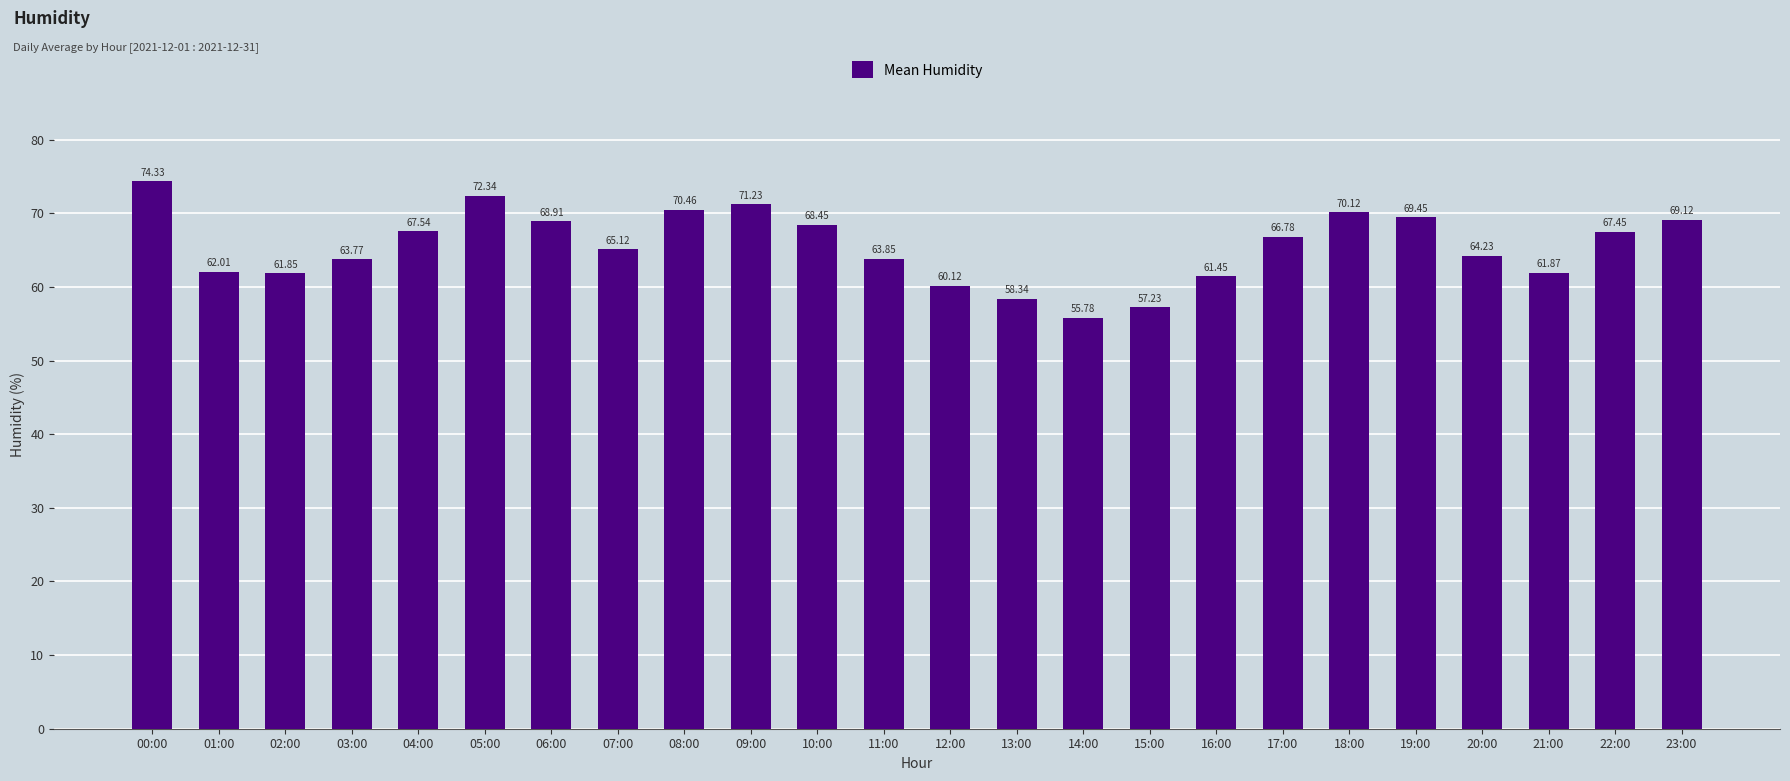

How many distinct data groups are displayed?

1